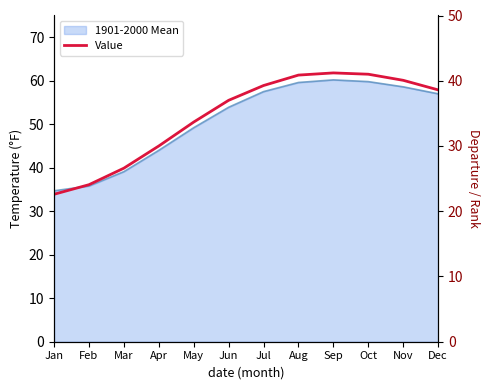

At which label does the data first exceed 57?

Jul